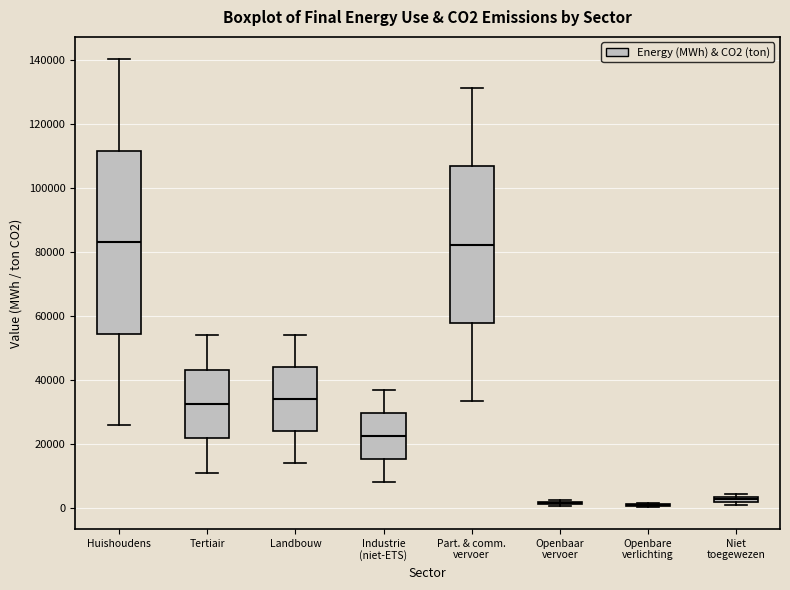

Which box is the tallest, from its lower edge to its upper edge?

Huishoudens